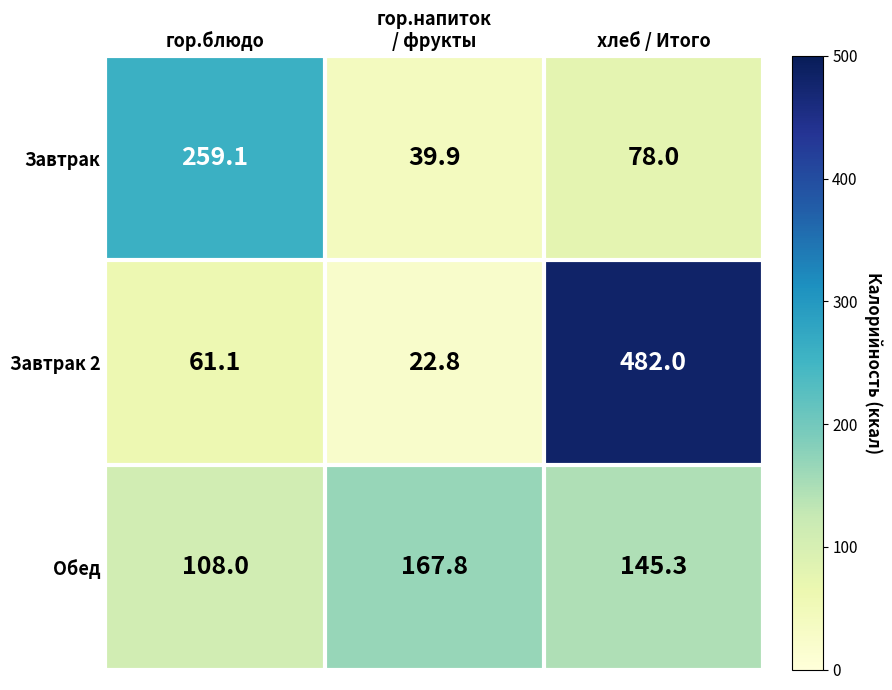

What is the smallest value displayed?

22.8